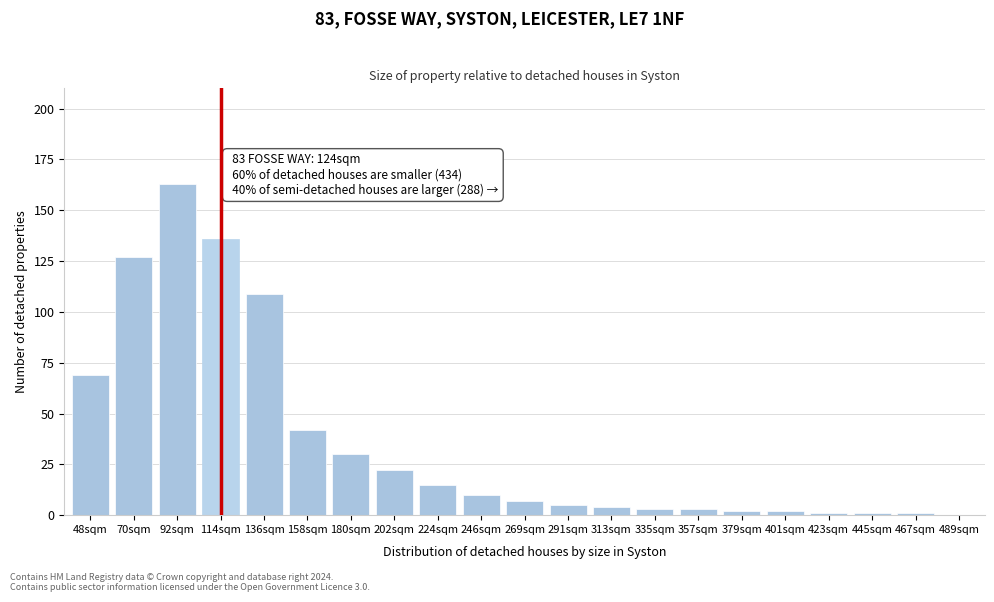

Reading left to right, what are all the values shown in this chart?

48sqm=69	70sqm=127	92sqm=163	114sqm=136	136sqm=109	158sqm=42	180sqm=30	202sqm=22	224sqm=15	246sqm=10	269sqm=7	291sqm=5	313sqm=4	335sqm=3	357sqm=3	379sqm=2	401sqm=2	423sqm=1	445sqm=1	467sqm=1	489sqm=0